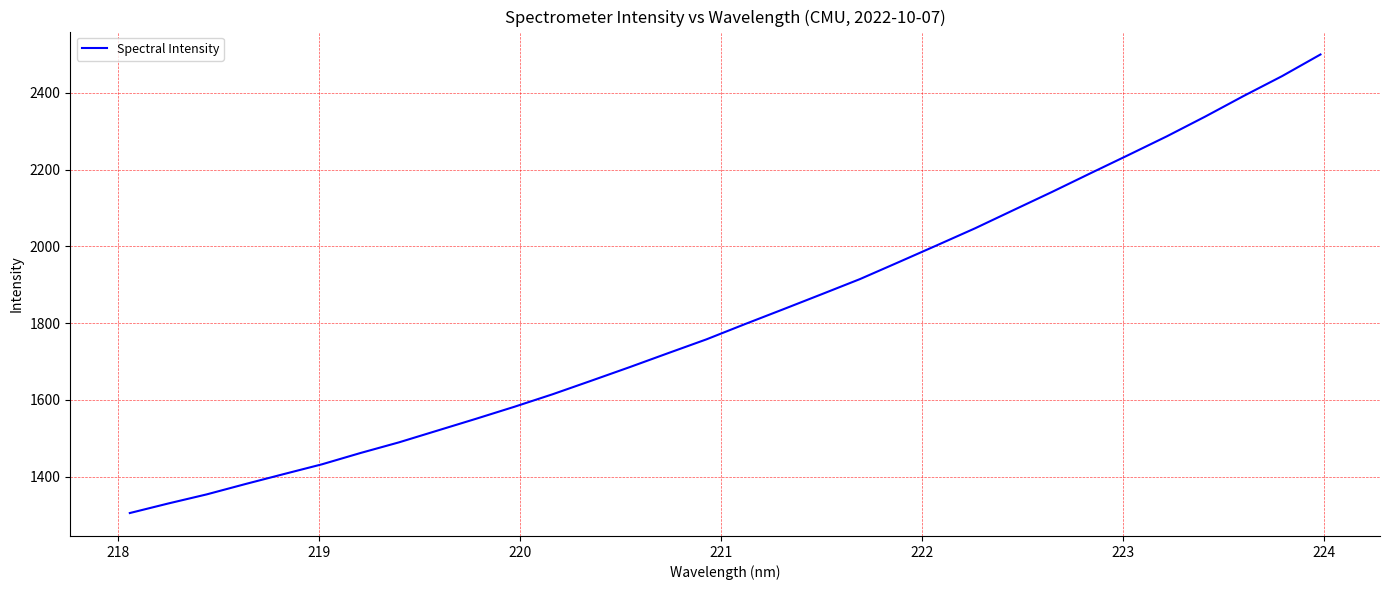

What is the maximum value shown in the chart?

2499.8